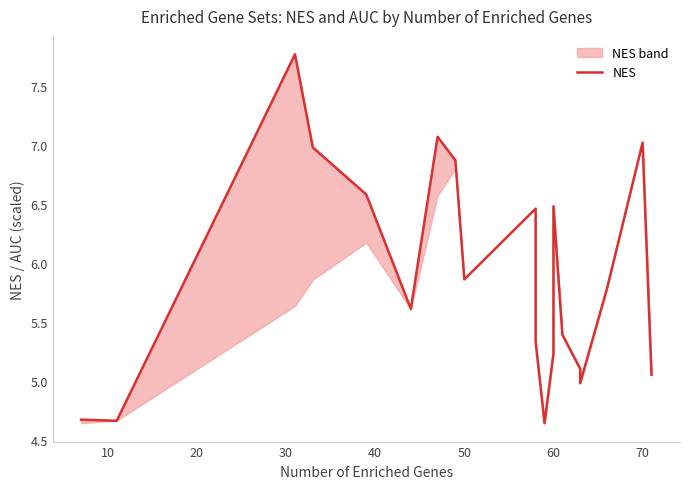

How many categories are shown in the chart?

20